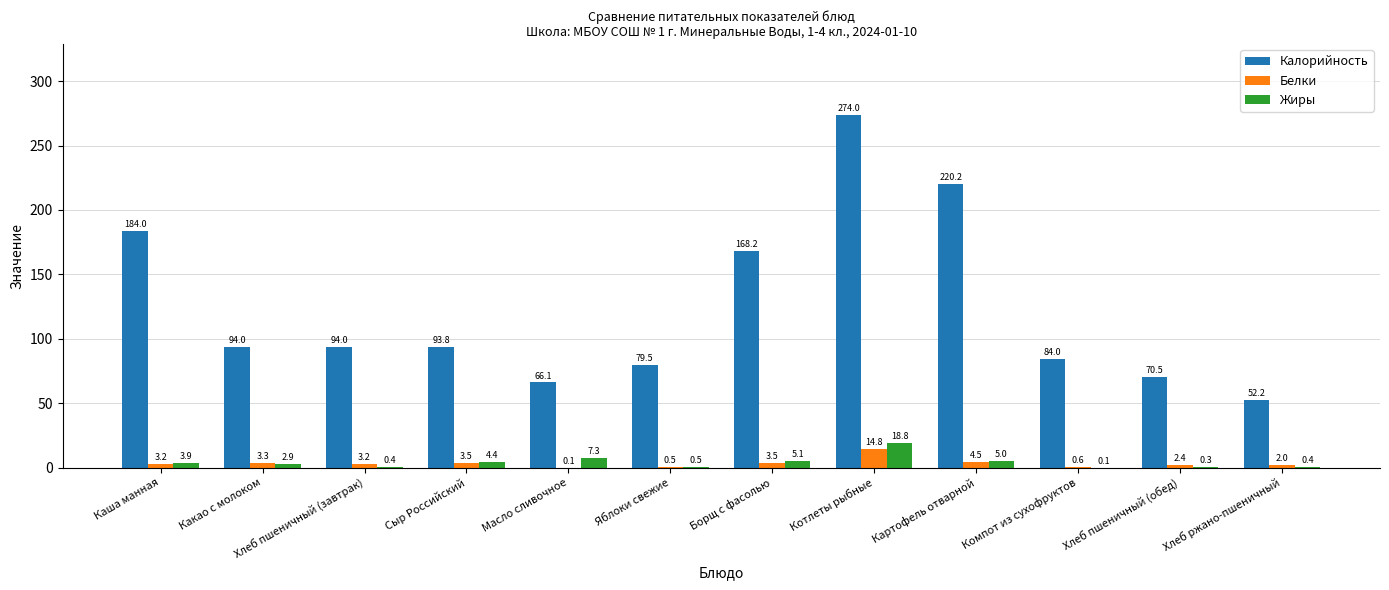

Does the chart contain stacked bars?

No